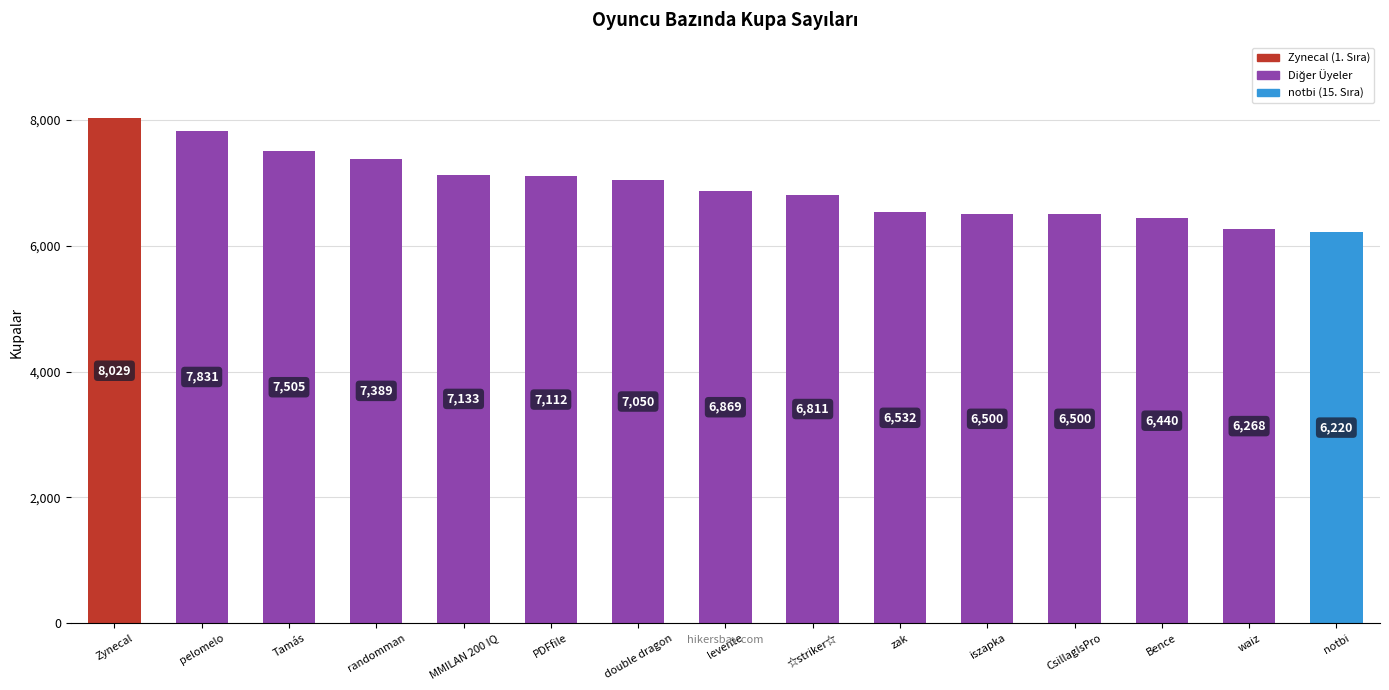

Between notbi and Tamás, which is larger?

Tamás